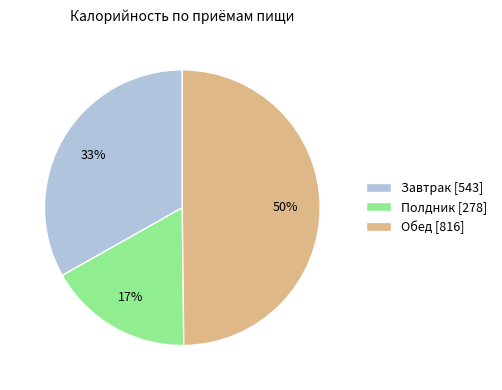

Does Завтрак [543] account for over 50% of the chart?

No